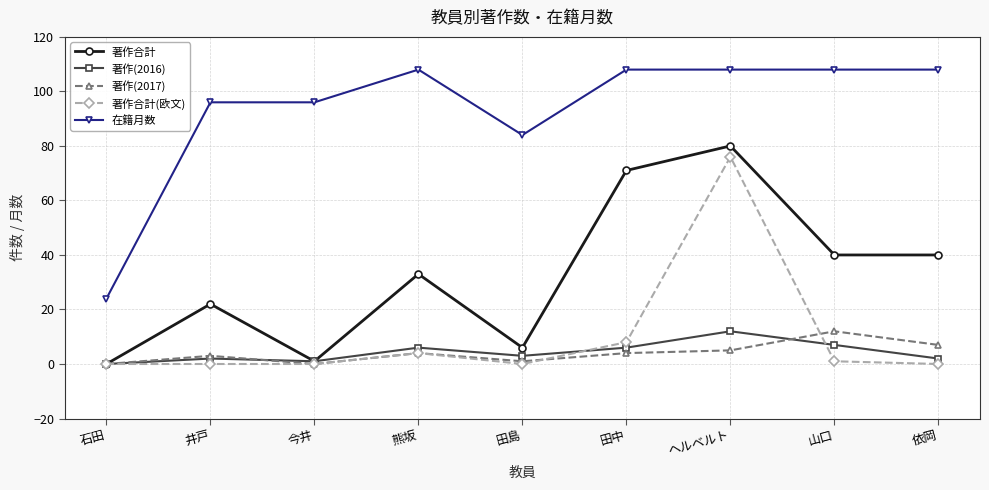

What is the maximum value for 在籍月数?

108